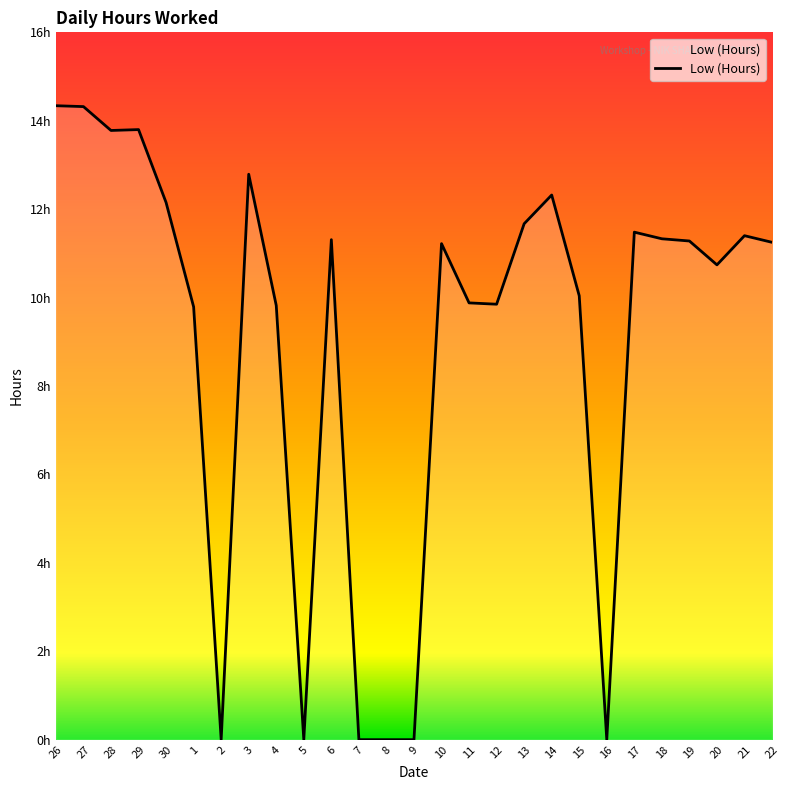

At which label is the value closest to 7?

1